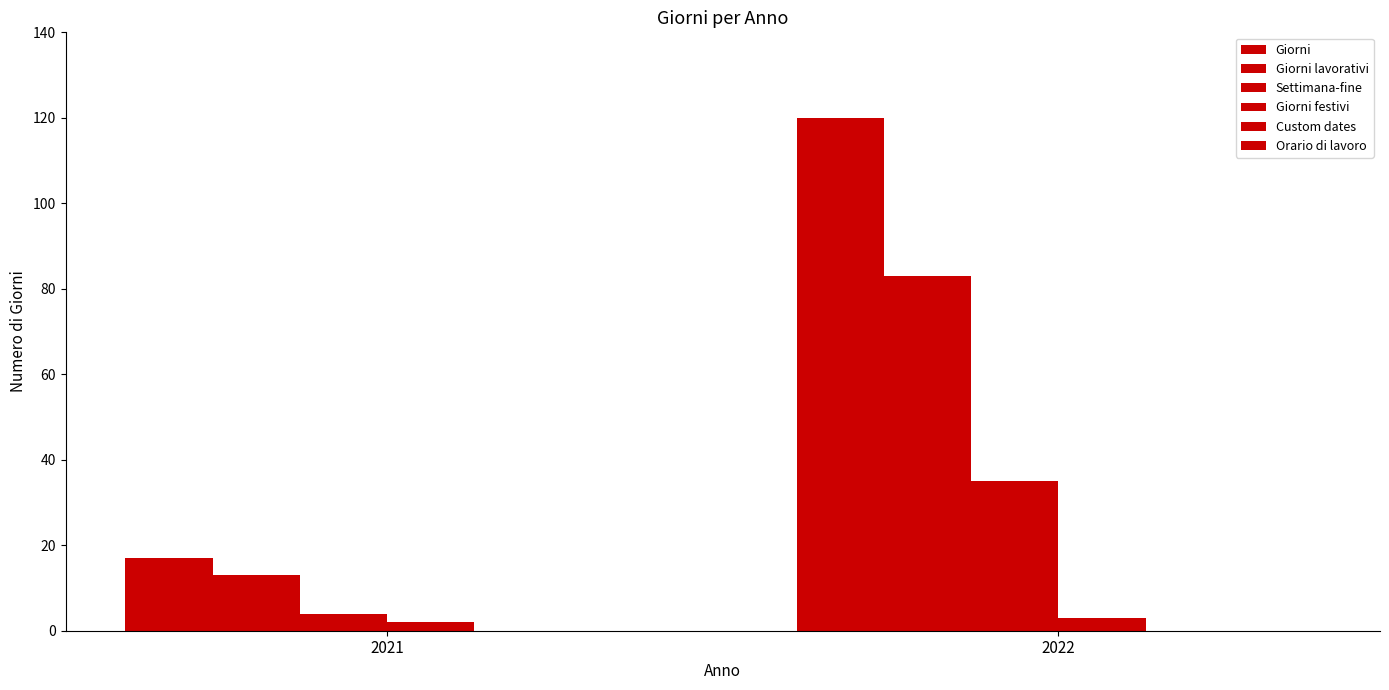

The value of Giorni at 2022 is 173. True or false?

False